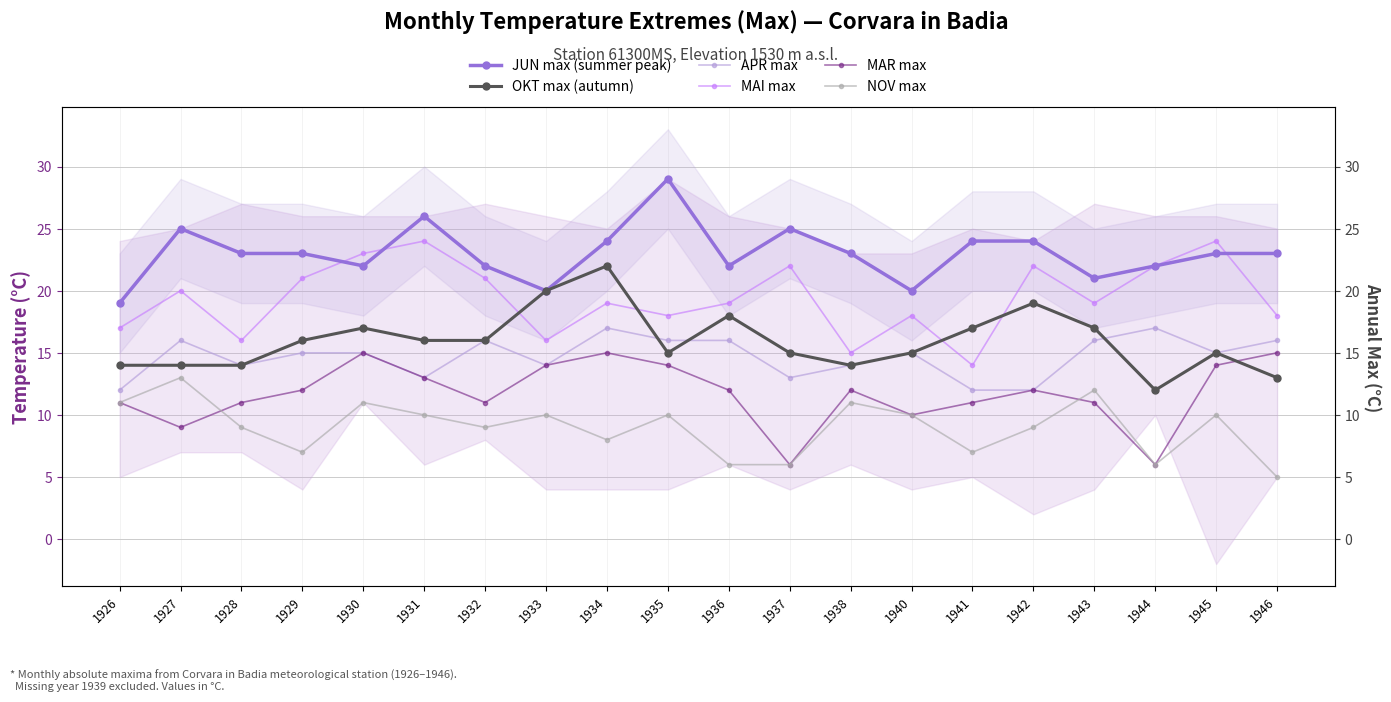

Reading right to left, what are all the values shown in this chart?

JUN max (summer peak): 1946=23	1945=23	1944=22	1943=21	1942=24	1941=24	1940=20	1938=23	1937=25	1936=22	1935=29	1934=24	1933=20	1932=22	1931=26	1930=22	1929=23	1928=23	1927=25	1926=19
OKT max (autumn): 1946=13	1945=15	1944=12	1943=17	1942=19	1941=17	1940=15	1938=14	1937=15	1936=18	1935=15	1934=22	1933=20	1932=16	1931=16	1930=17	1929=16	1928=14	1927=14	1926=14
APR max: 1946=16	1945=15	1944=17	1943=16	1942=12	1941=12	1940=15	1938=14	1937=13	1936=16	1935=16	1934=17	1933=14	1932=16	1931=13	1930=15	1929=15	1928=14	1927=16	1926=12
MAI max: 1946=18	1945=24	1944=22	1943=19	1942=22	1941=14	1940=18	1938=15	1937=22	1936=19	1935=18	1934=19	1933=16	1932=21	1931=24	1930=23	1929=21	1928=16	1927=20	1926=17
MAR max: 1946=15	1945=14	1944=6	1943=11	1942=12	1941=11	1940=10	1938=12	1937=6	1936=12	1935=14	1934=15	1933=14	1932=11	1931=13	1930=15	1929=12	1928=11	1927=9	1926=11
NOV max: 1946=5	1945=10	1944=6	1943=12	1942=9	1941=7	1940=10	1938=11	1937=6	1936=6	1935=10	1934=8	1933=10	1932=9	1931=10	1930=11	1929=7	1928=9	1927=13	1926=11